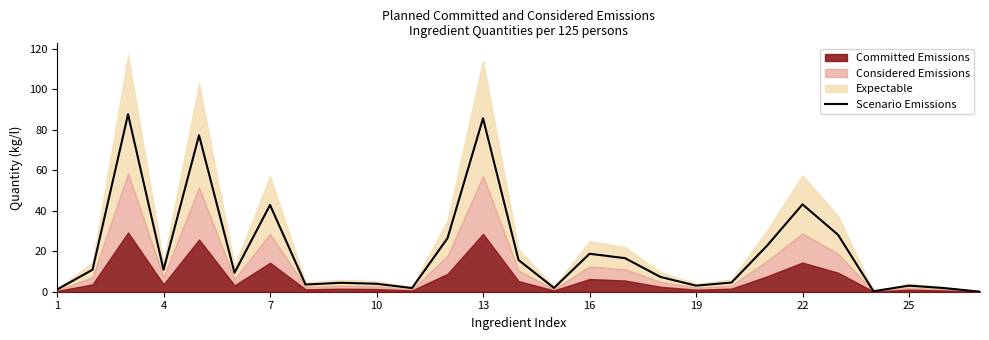

What is the maximum value for Scenario Emissions?

87.6